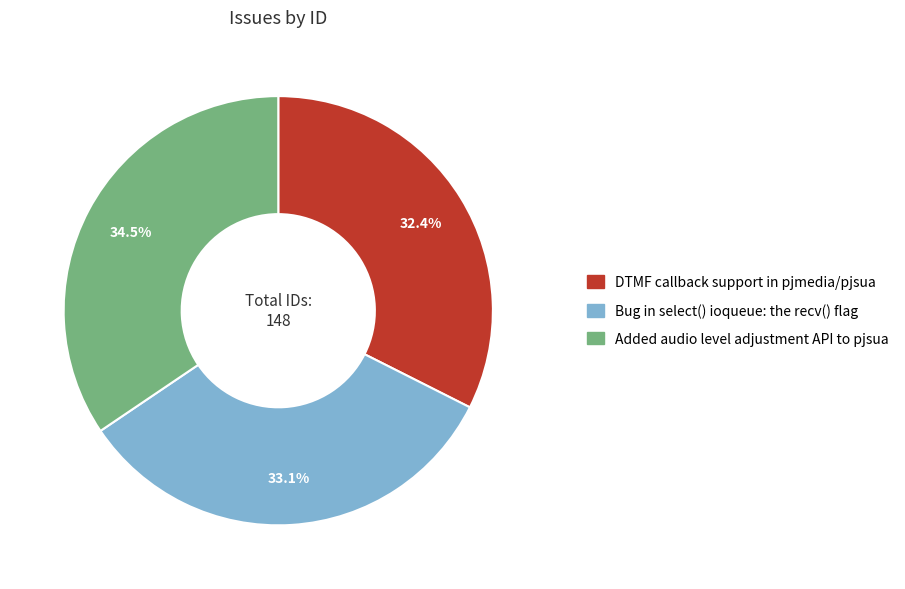

Which category has the smallest portion of the pie?

DTMF callback support in pjmedia/pjsua